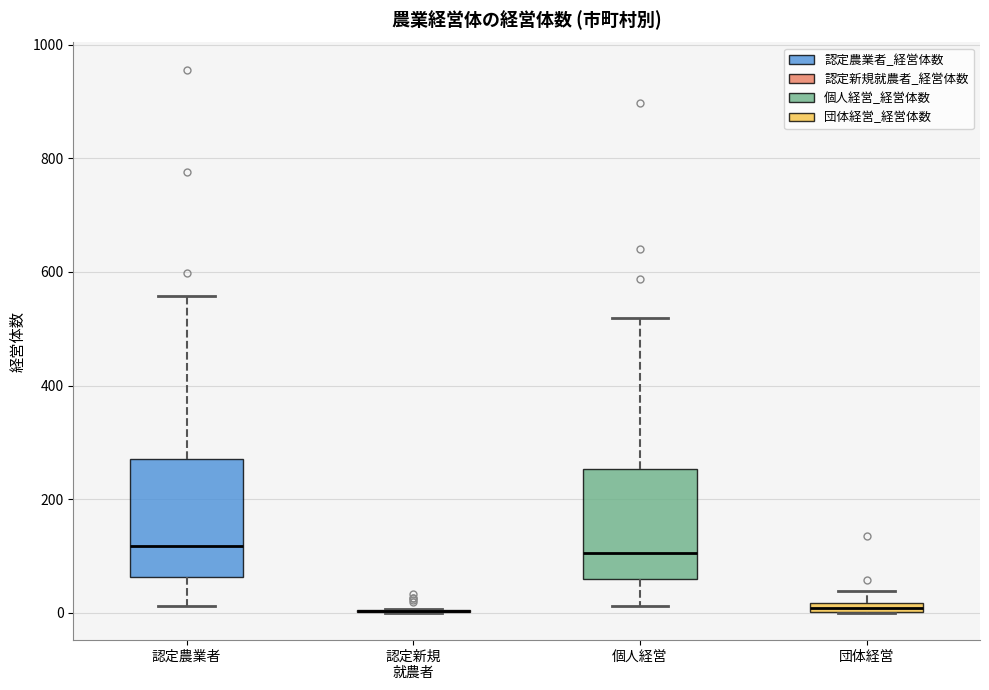

Where does the lower whisker of the box for 認定農業者 end on the y-axis? The values are not printed on the chart, so give them approximately, as read against the axis.

20